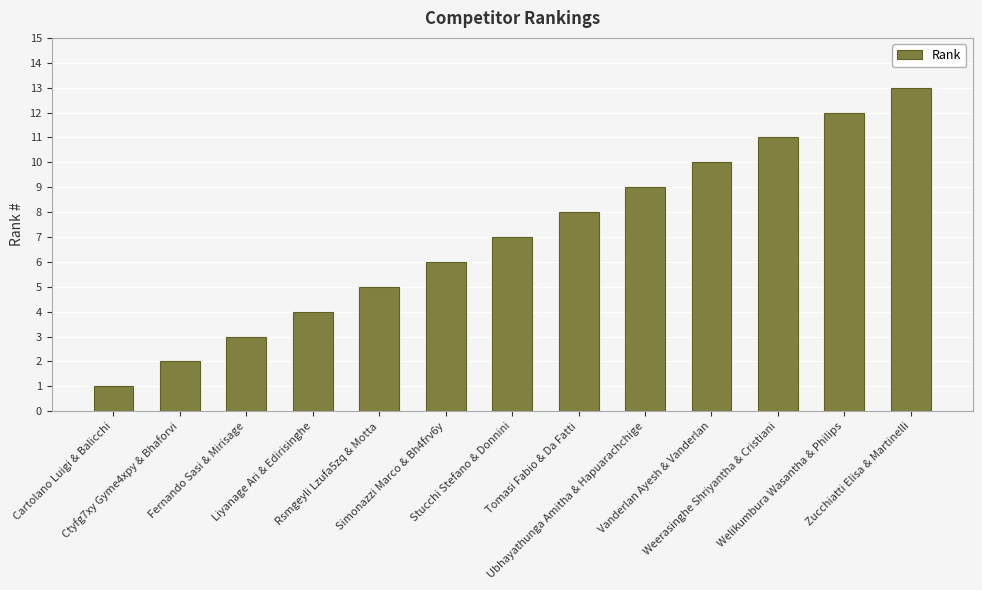

What is the change in value from Tomasi Fabio & Da Fatti to Vanderlan Ayesh & Vanderlan?

+2